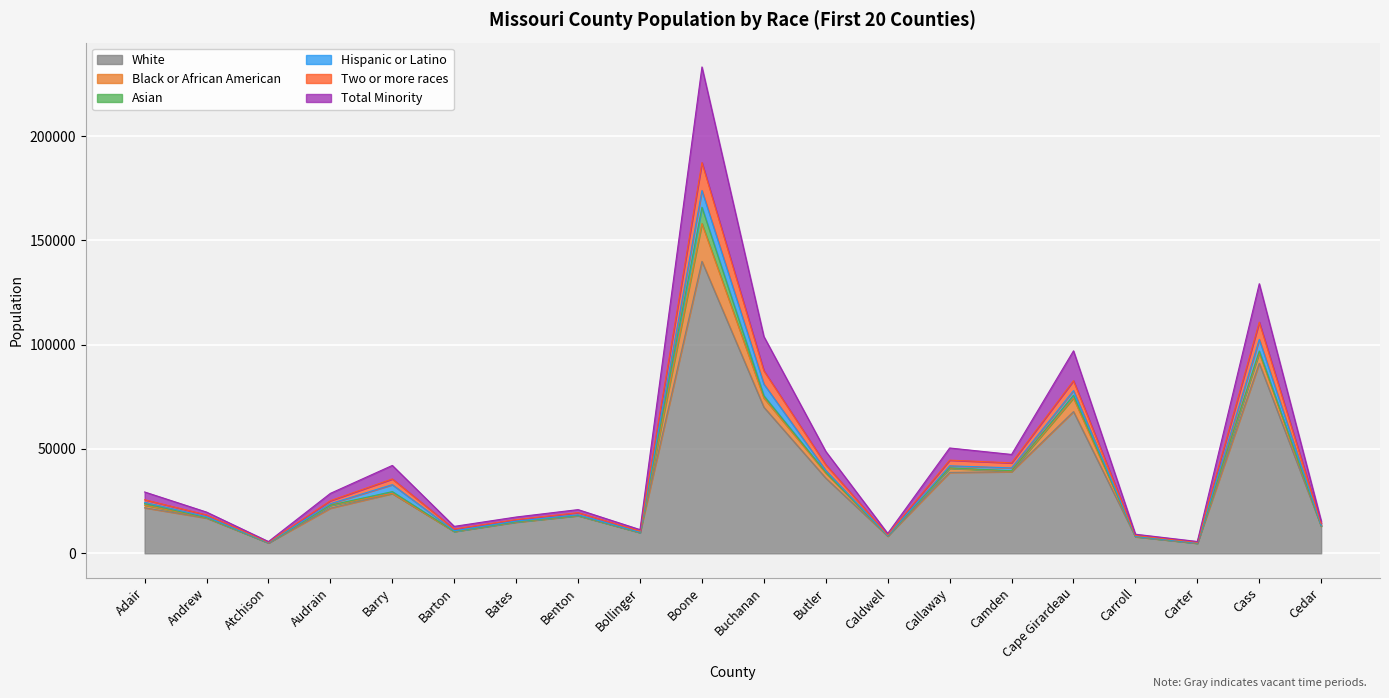

At which label does White reach its peak?

Boone